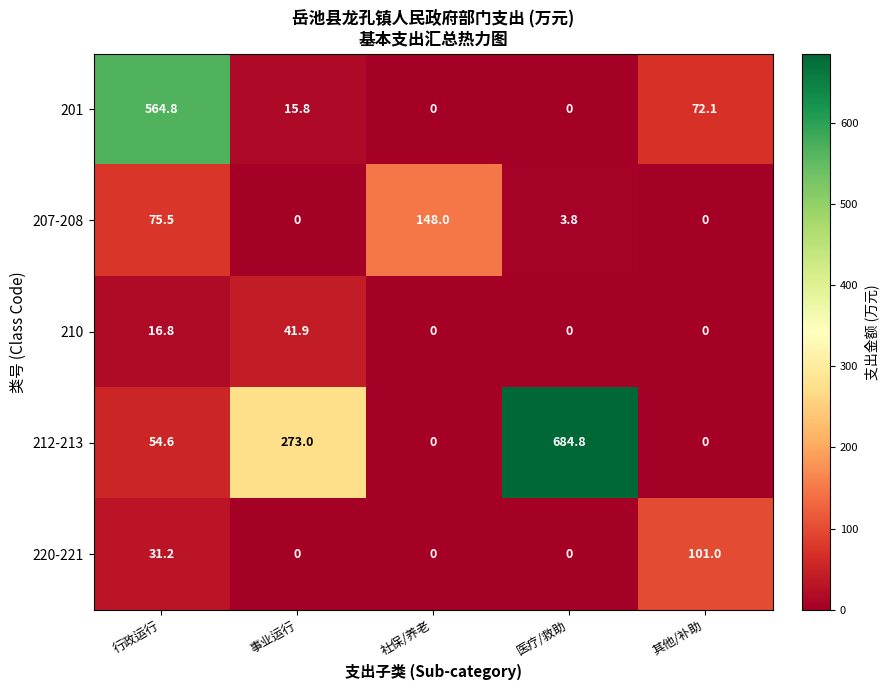

How many values in the 212-213 series exceed 54?

3